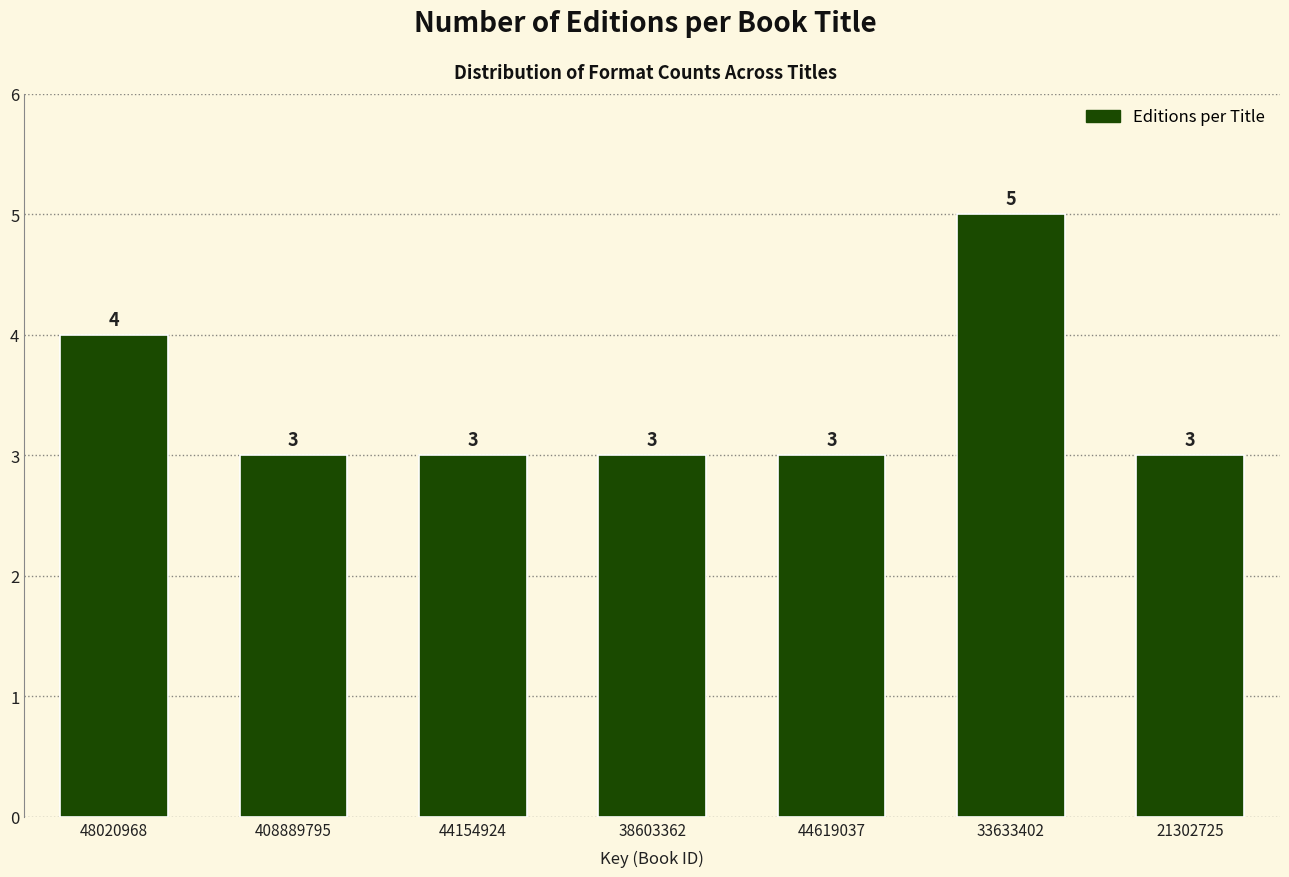

Reading left to right, extract all data points from this chart.

4	3	3	3	3	5	3